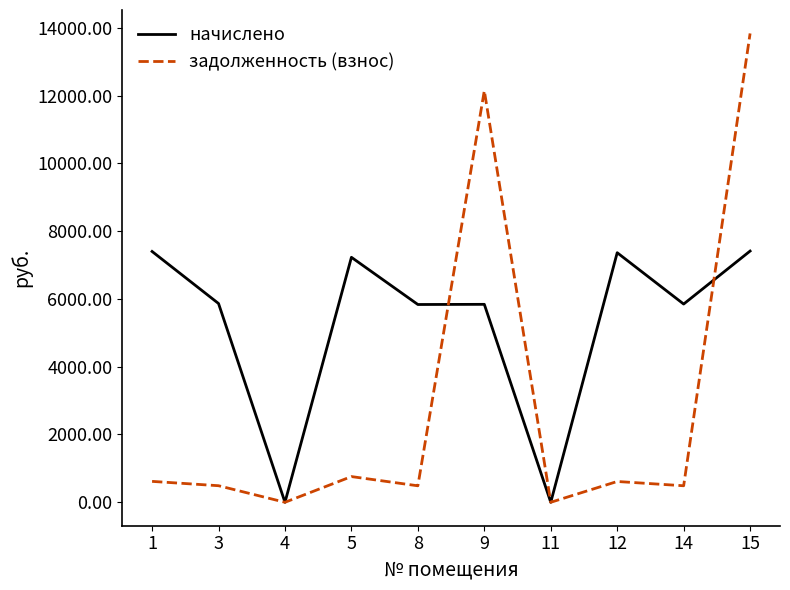

What are all the series names shown in the legend?

начислено, задолженность (взнос)